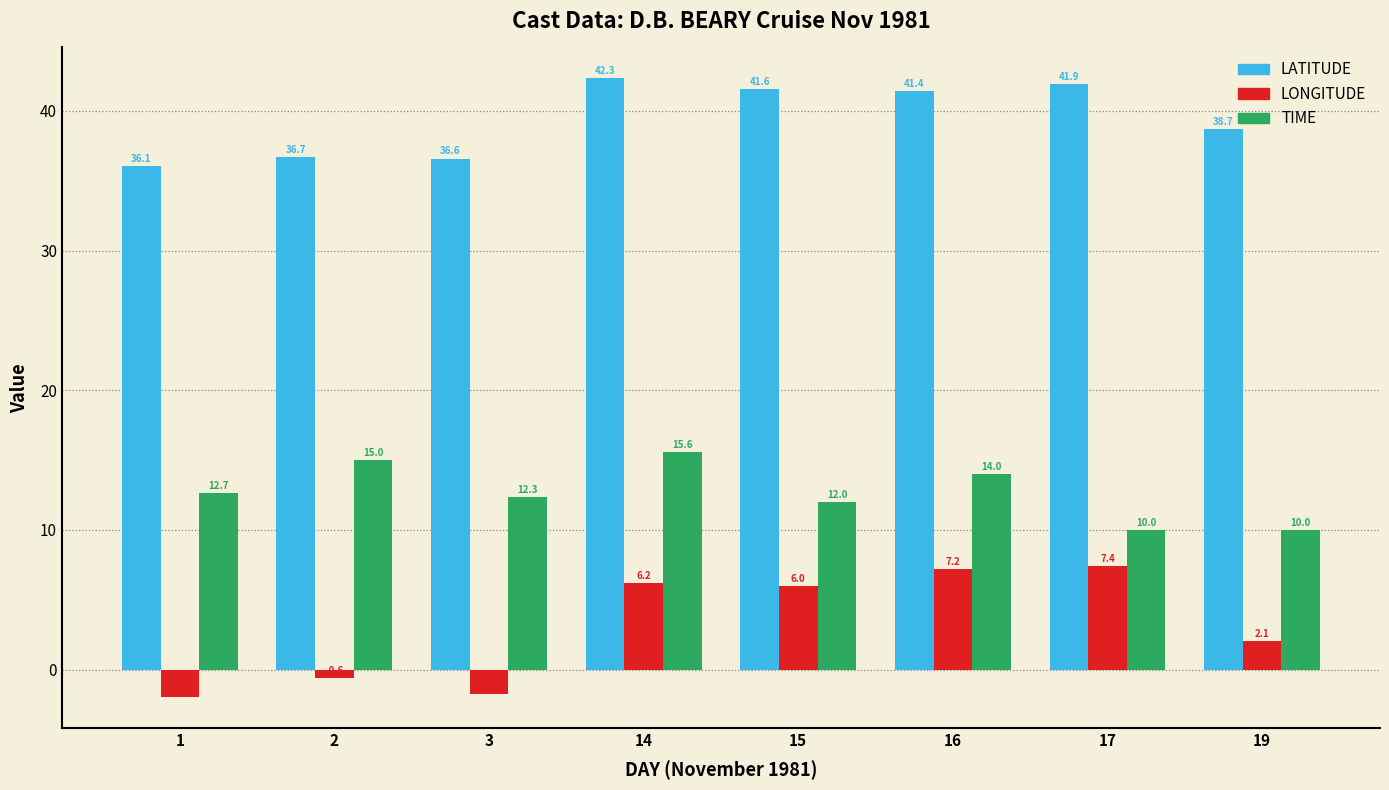

What is the smallest value displayed?

-2.0